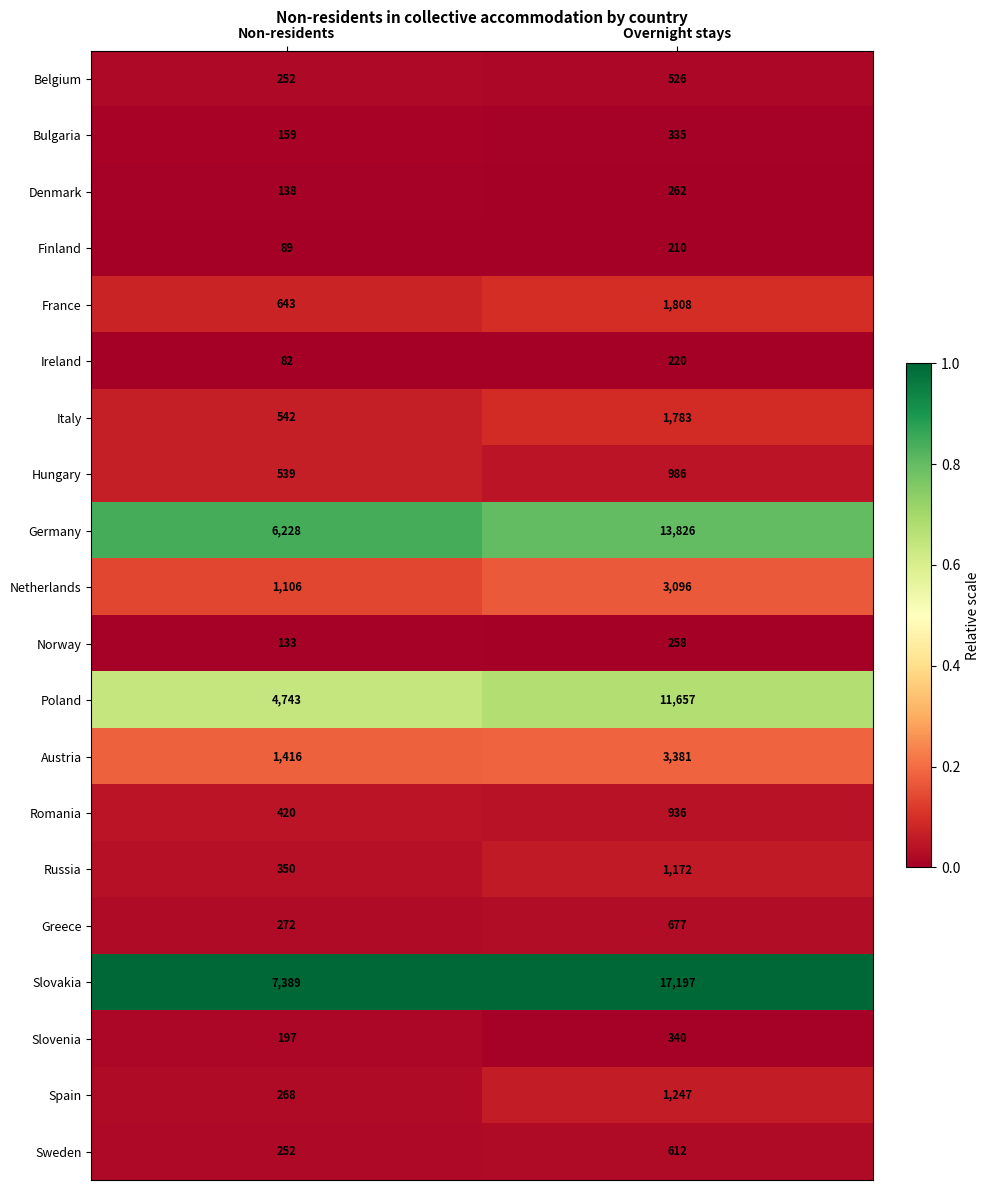

Count the number of data series in this chart.

20